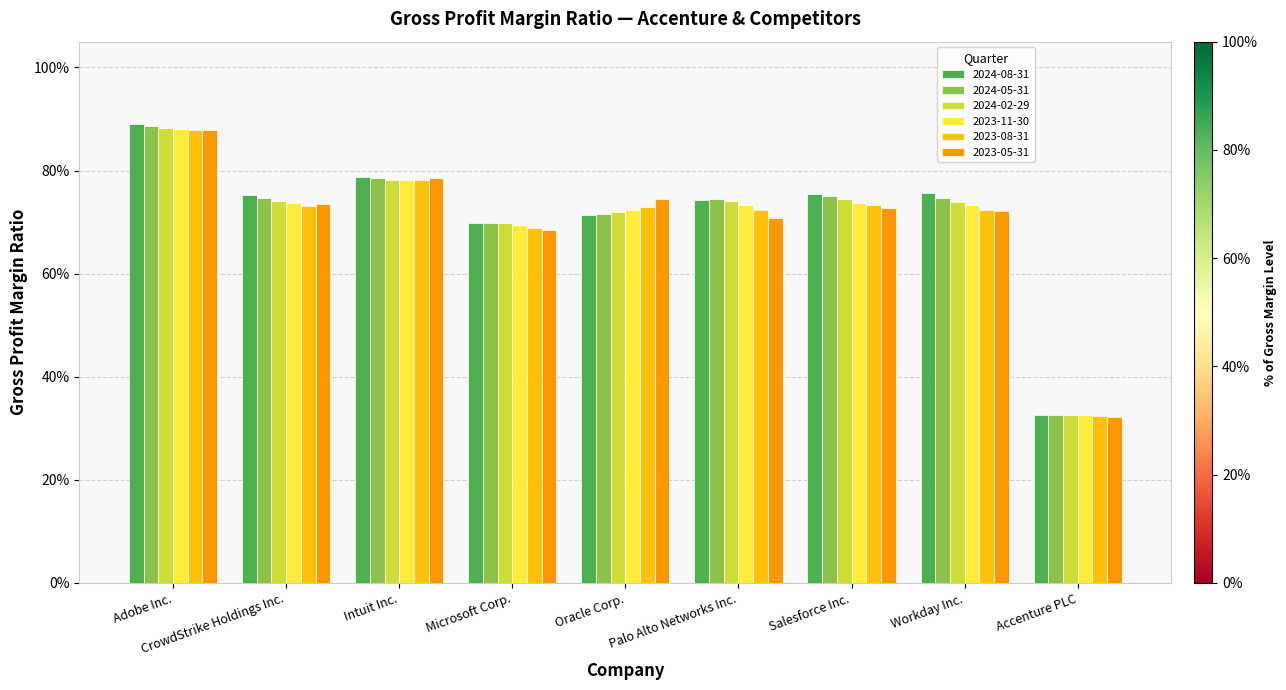

What is the minimum value for 2024-08-31?

0.3